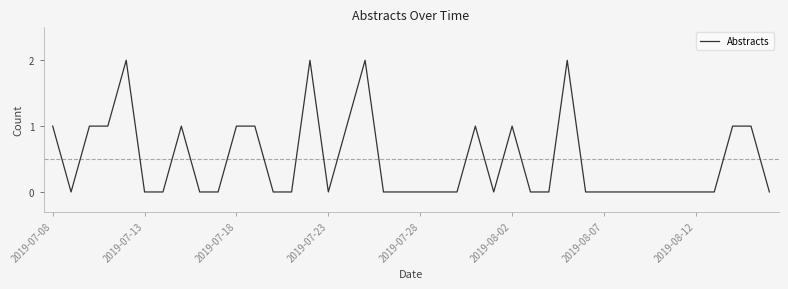

How many lines are shown in the chart?

1